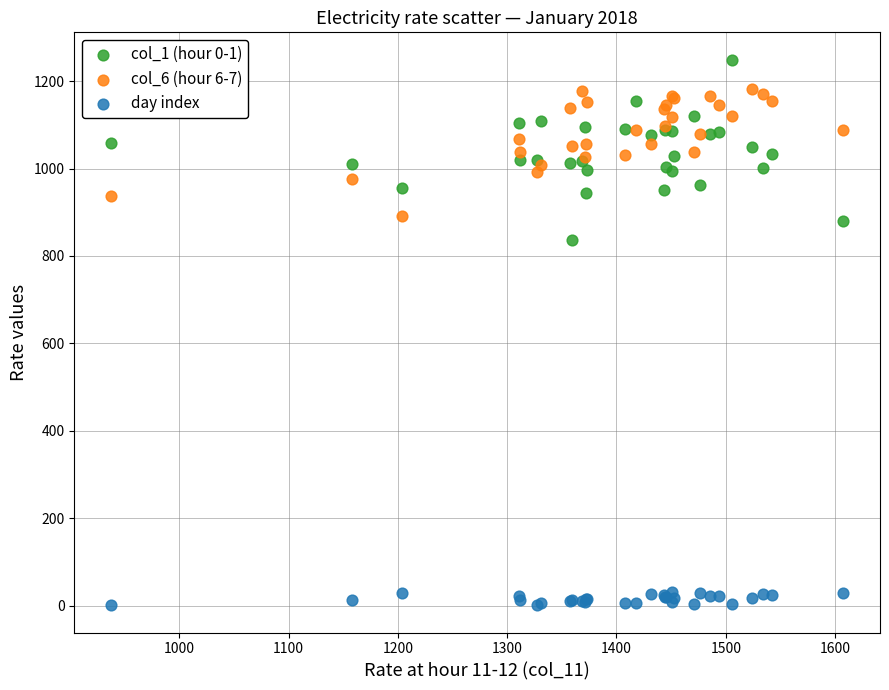

Across all series, what Y value is closest to 625?

837.1